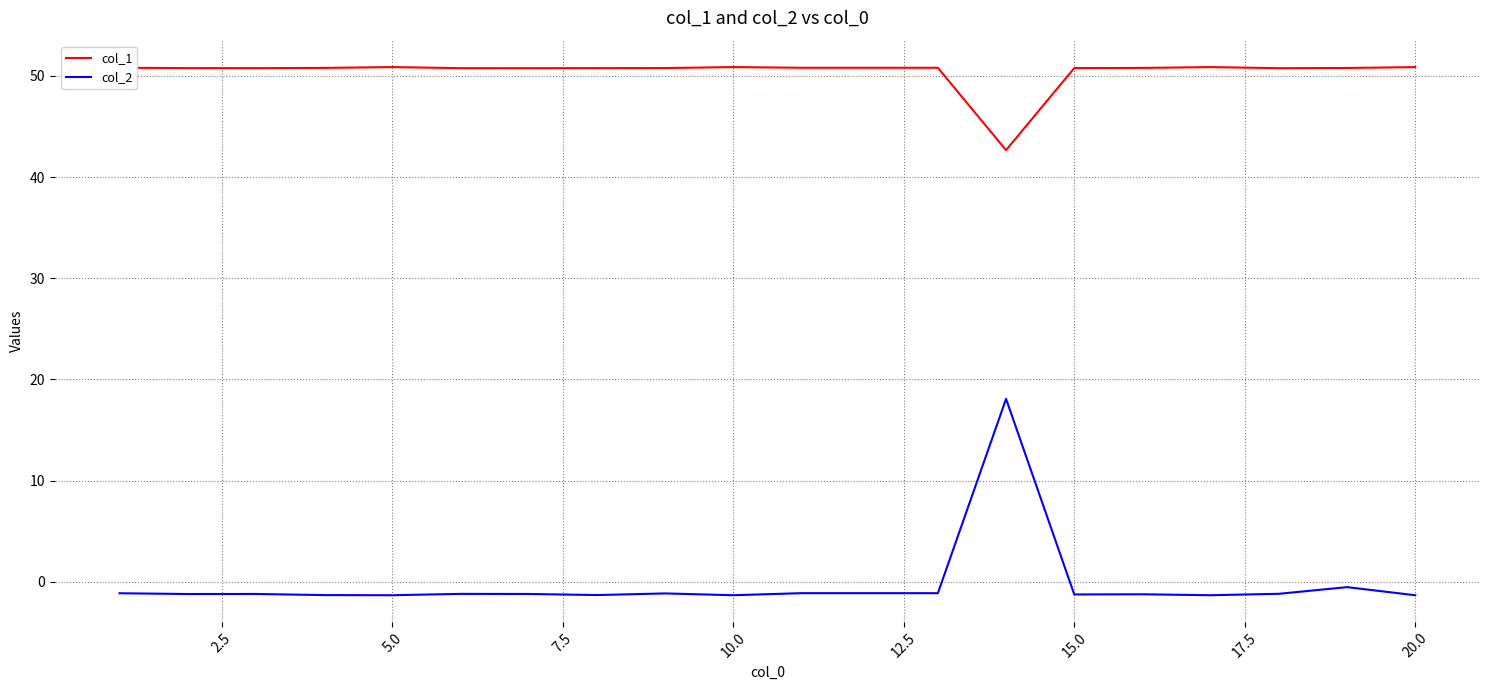

What is the difference between the maximum and minimum values in the col_1 series?

8.2